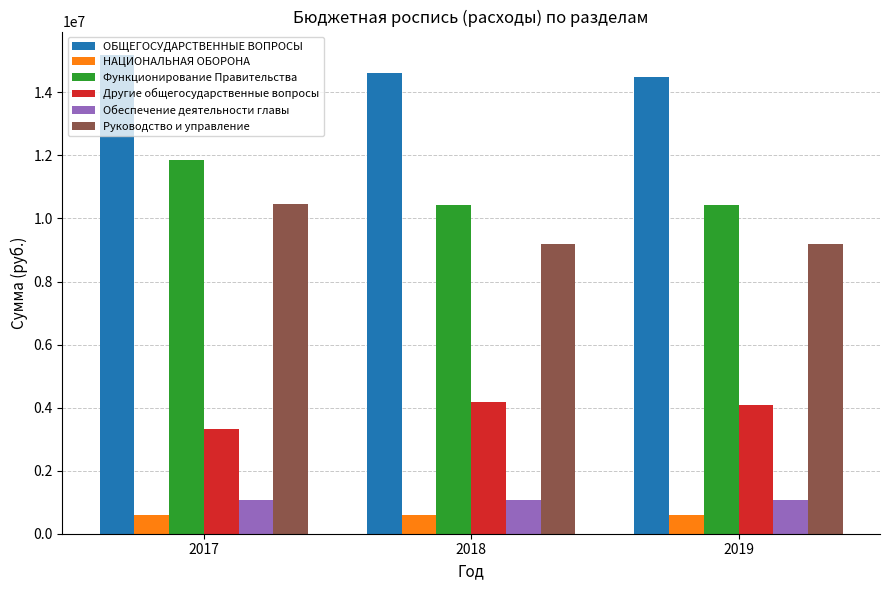

What is the difference between the highest and lowest values at 2018?

14010583.0